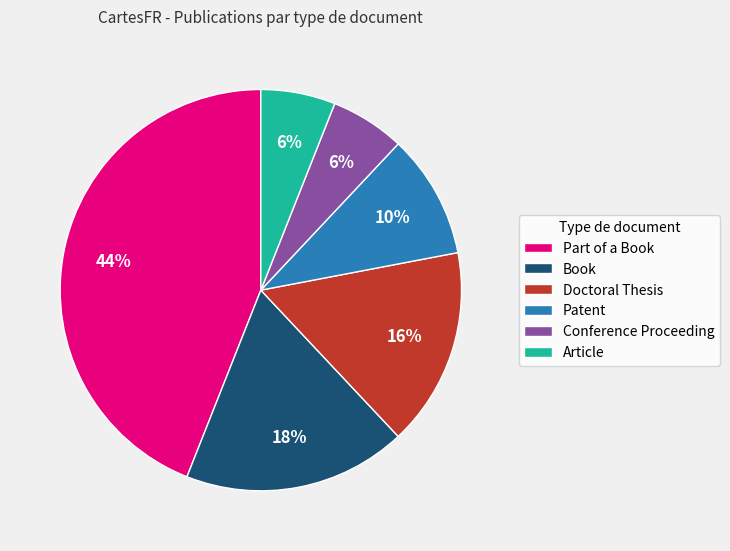

Is it true that Doctoral Thesis is 30% of the pie?

False